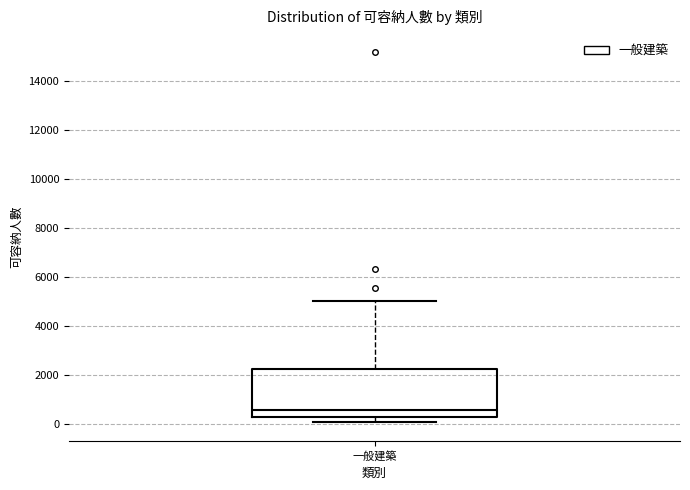

Where does the median line of the box for 一般建築 sit on the y-axis? The values are not printed on the chart, so give them approximately, as read against the axis.

600